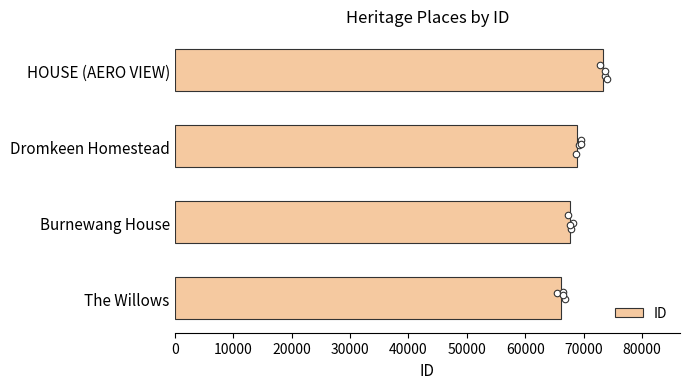

What is the average value of the ID series?

68983